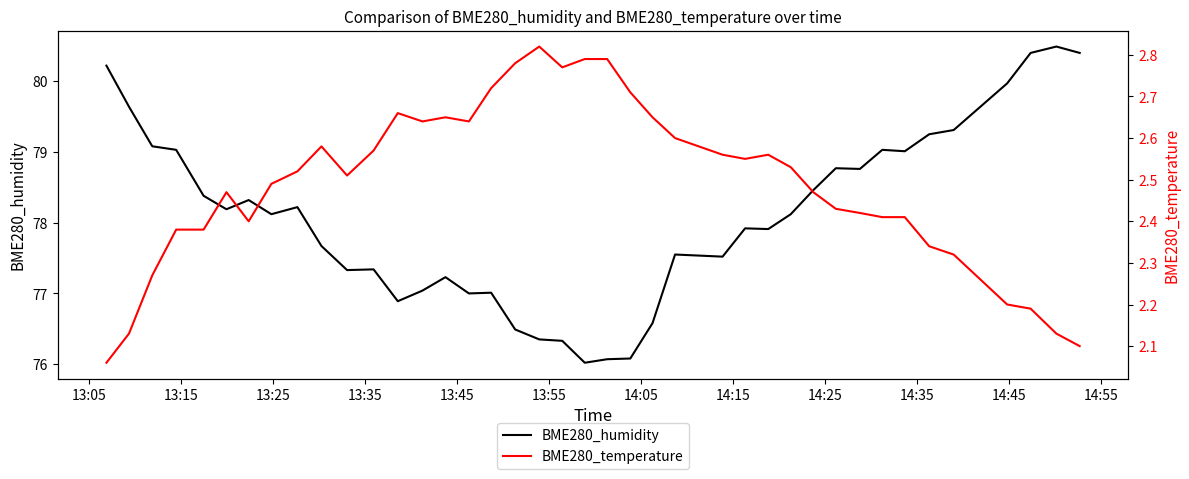

True or false: BME280_humidity and BME280_temperature intersect in this chart.

False